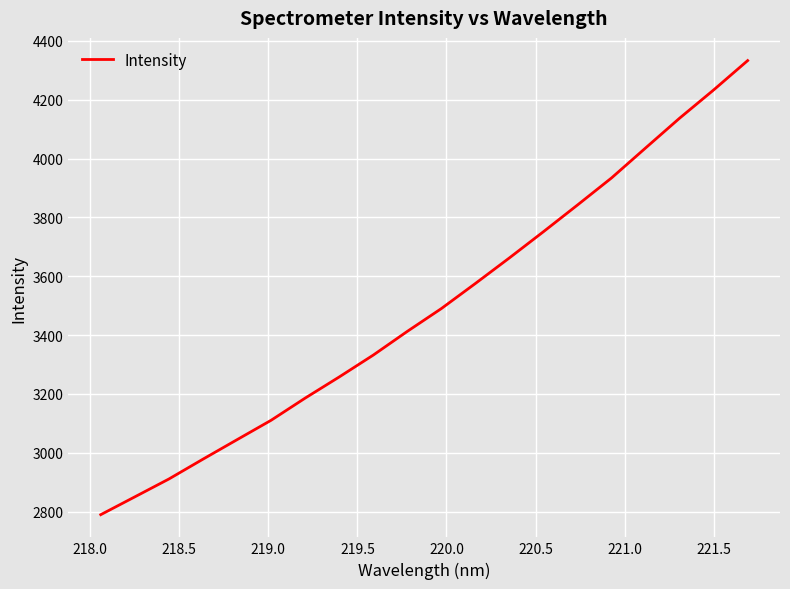

What is the difference between the maximum and minimum values?

1543.4